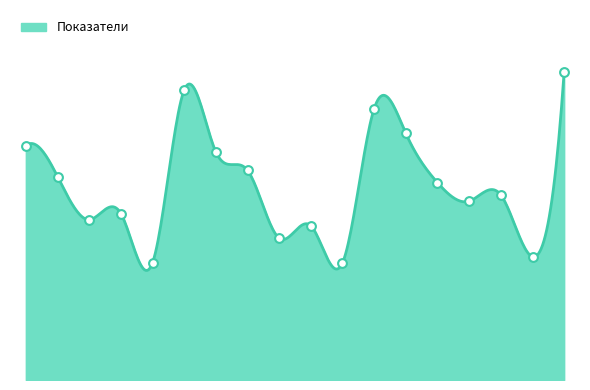

What is the total value across all series at С?

201